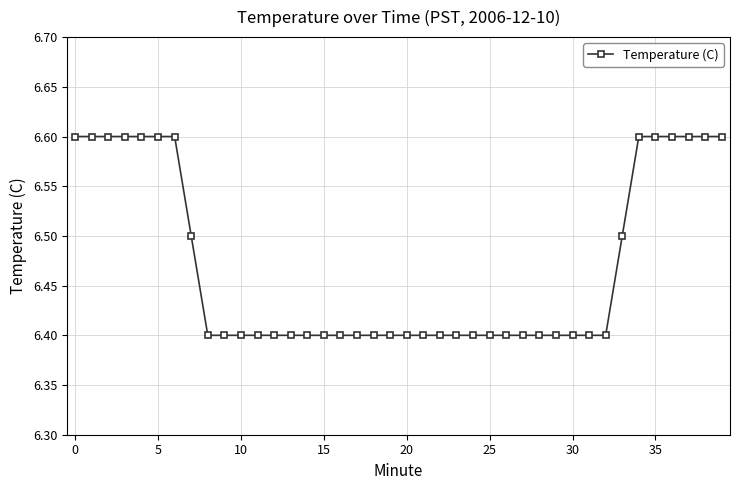

What is the value of the 37th point from the left?

6.6